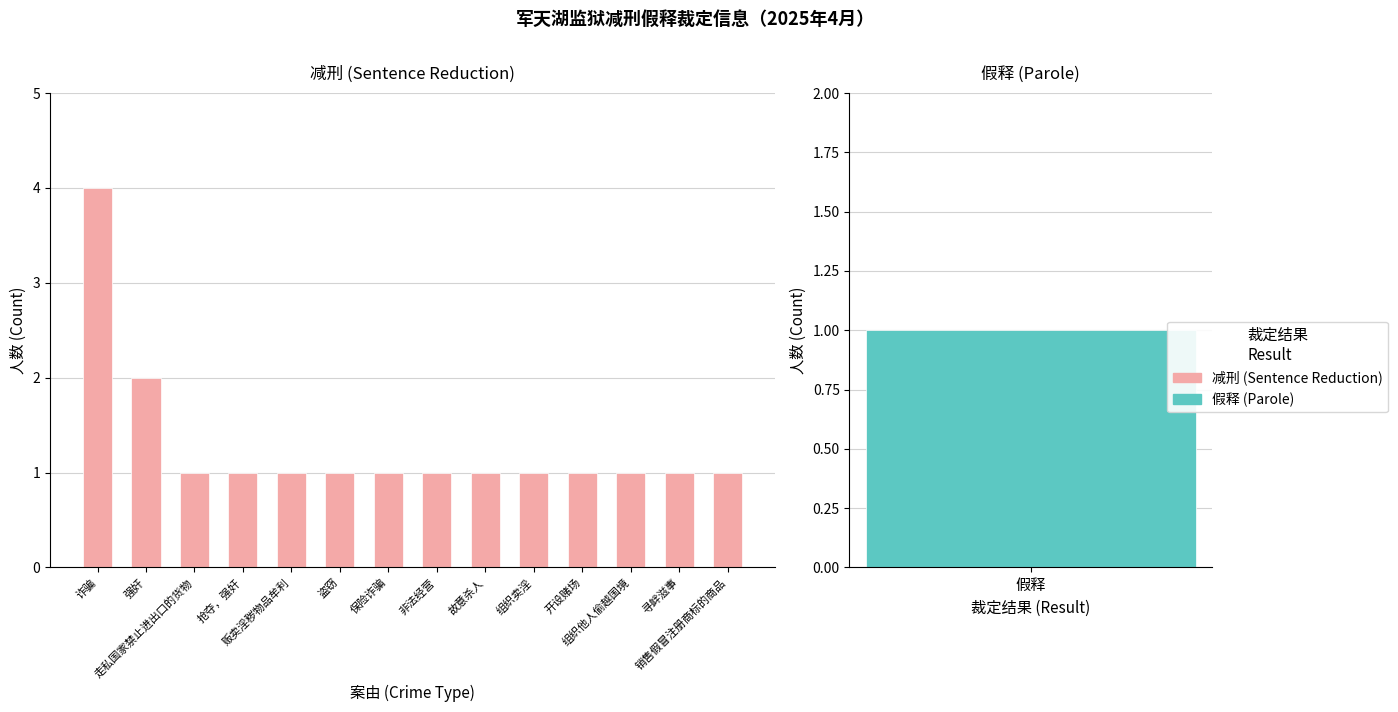

What is the average value?

1